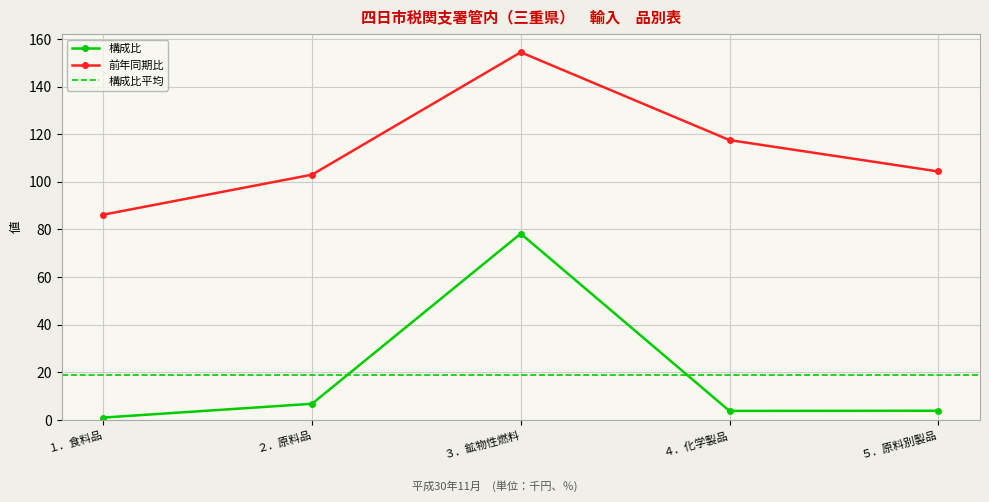

What is the difference between the 前年同期比 values at ２．原料品 and ４．化学製品?

14.5